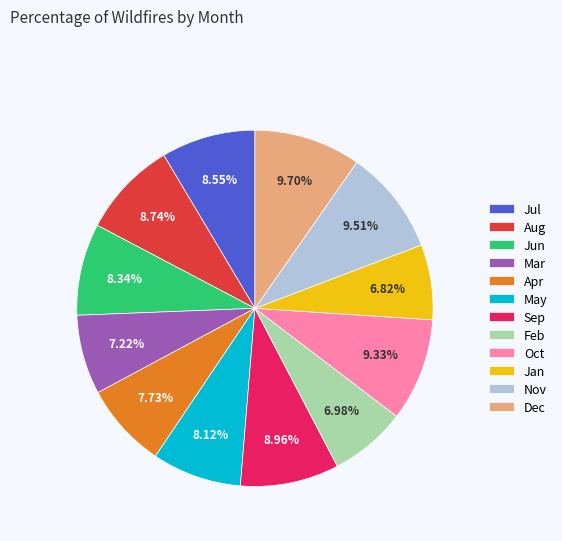

Approximately how many times larger is the value at Feb compared to Sep?

0.8